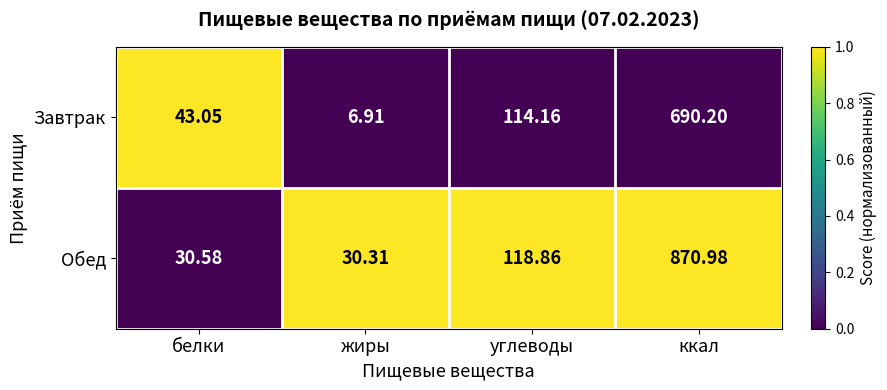

At which label does Обед reach its minimum?

жиры